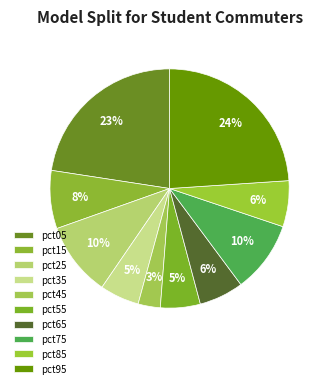

Does pct65 account for over 50% of the chart?

No